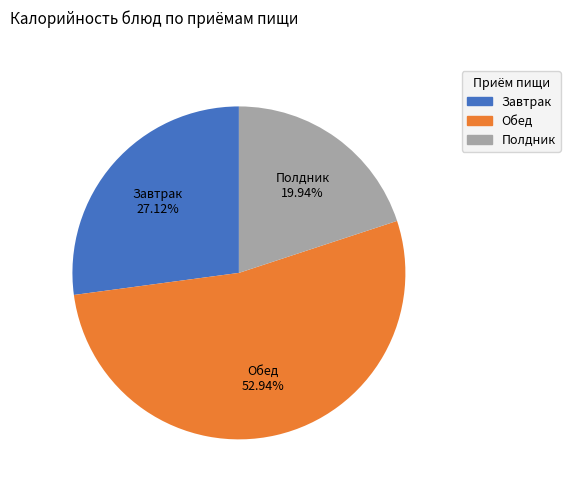

Is there any slice that represents more than half of the pie?

Yes